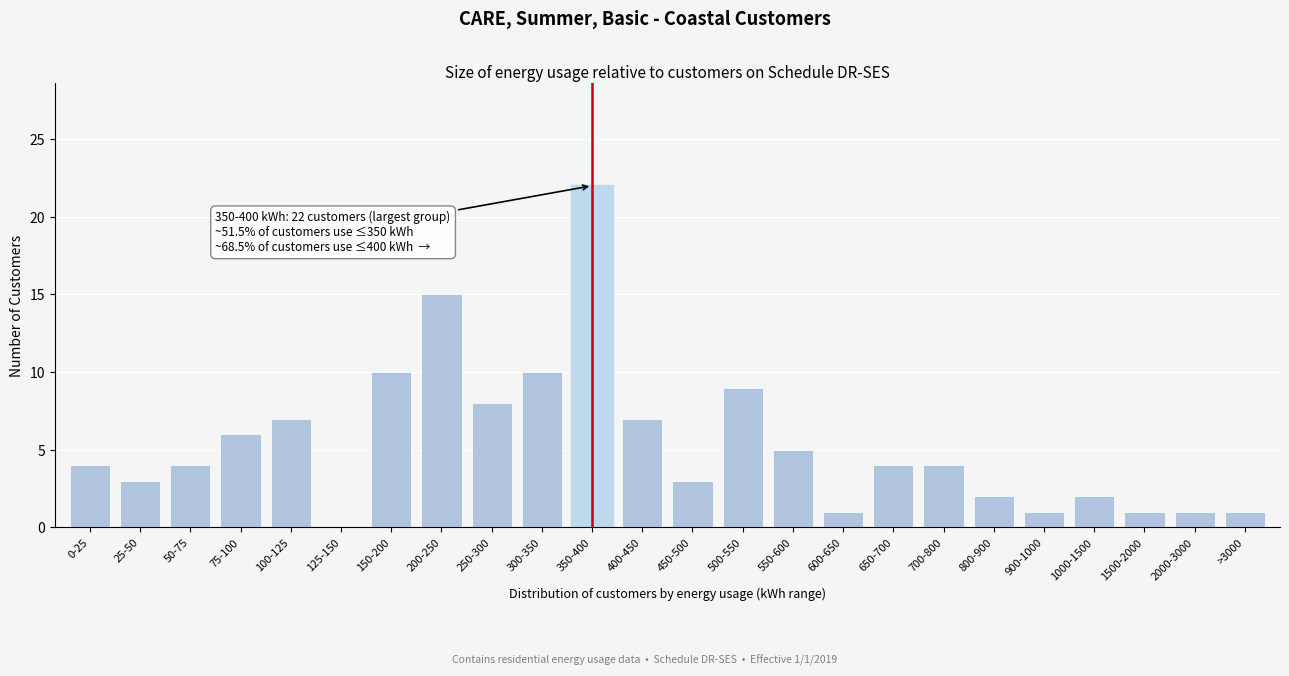

Reading left to right, extract all data points from this chart.

0-25=4	25-50=3	50-75=4	75-100=6	100-125=7	125-150=0	150-200=10	200-250=15	250-300=8	300-350=10	350-400=22	400-450=7	450-500=3	500-550=9	550-600=5	600-650=1	650-700=4	700-800=4	800-900=2	900-1000=1	1000-1500=2	1500-2000=1	2000-3000=1	>3000=1